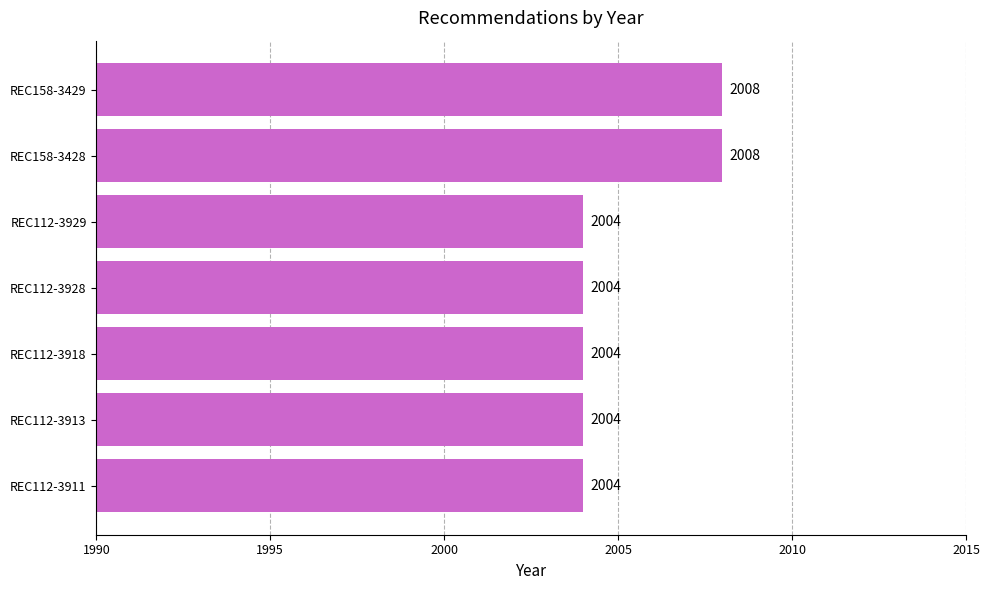

The chart shows a value of 2004 at REC112-3911. True or false?

True